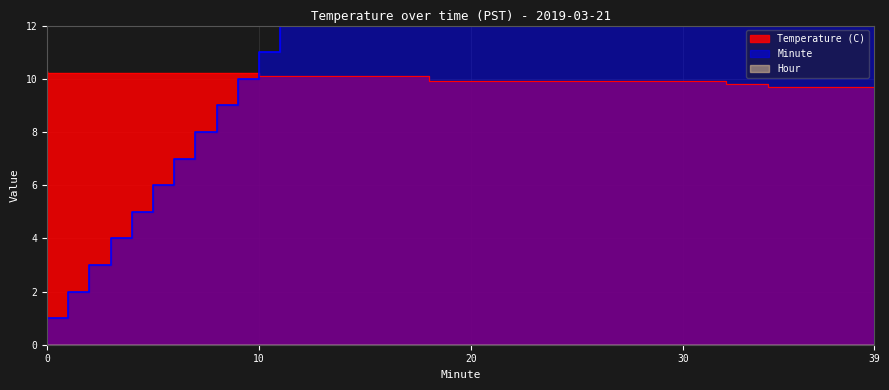

What is the difference between the Minute values at 6 and 1?

5.0